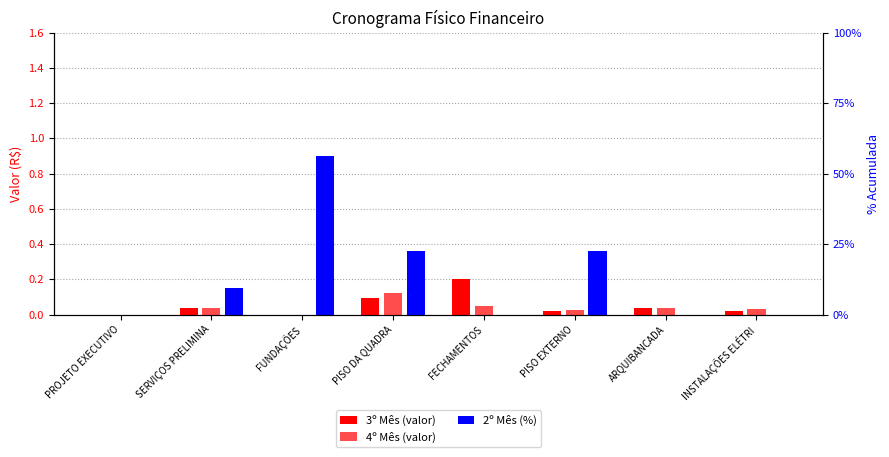

How many 4º Mês (valor) values are between 0 and 1?

8